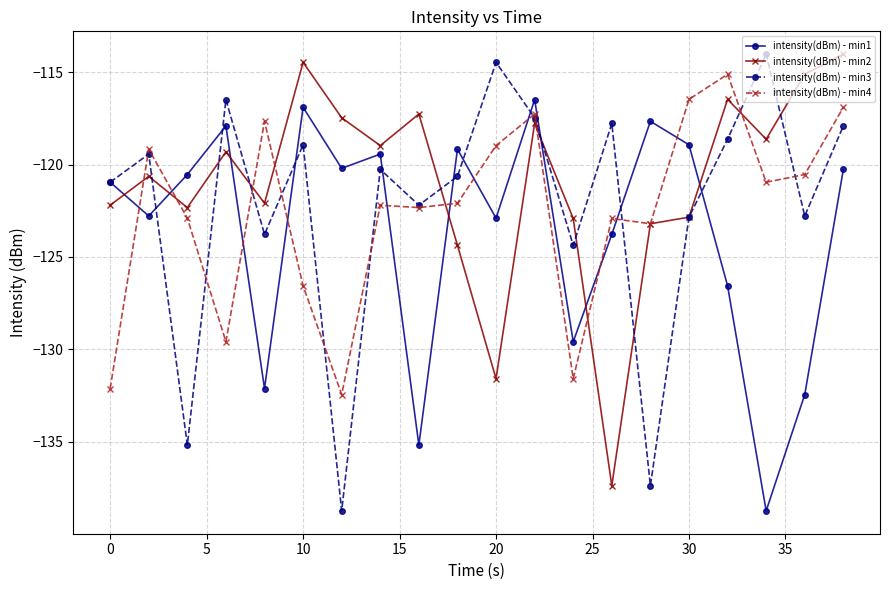

What is the smallest value displayed?

-138.8